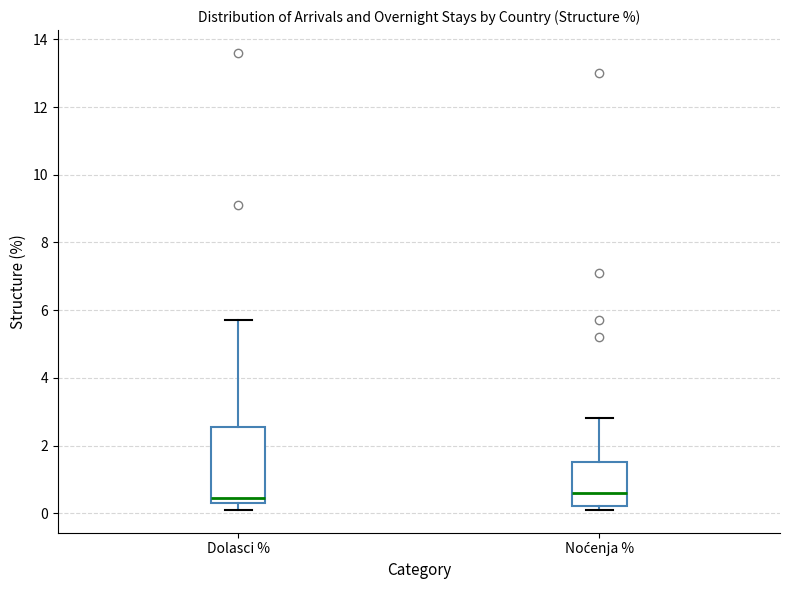

Which box is the tallest, from its lower edge to its upper edge?

Dolasci %